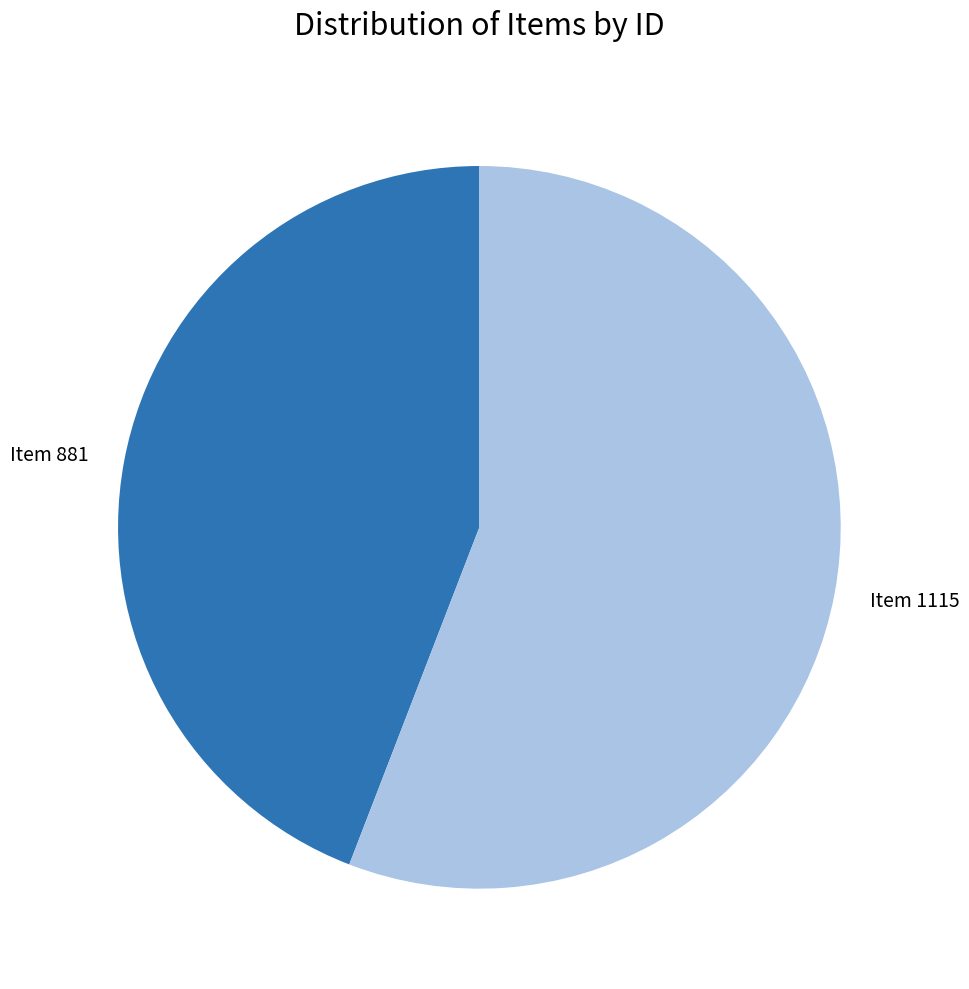

Count the number of slices in the pie.

2